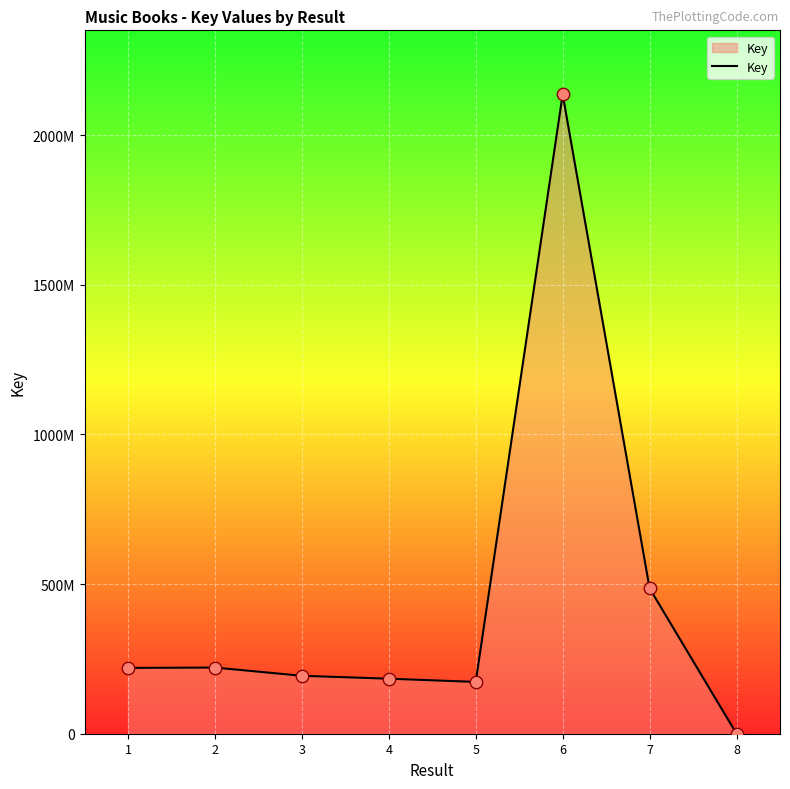

Which has a higher value, 1 or 5?

1